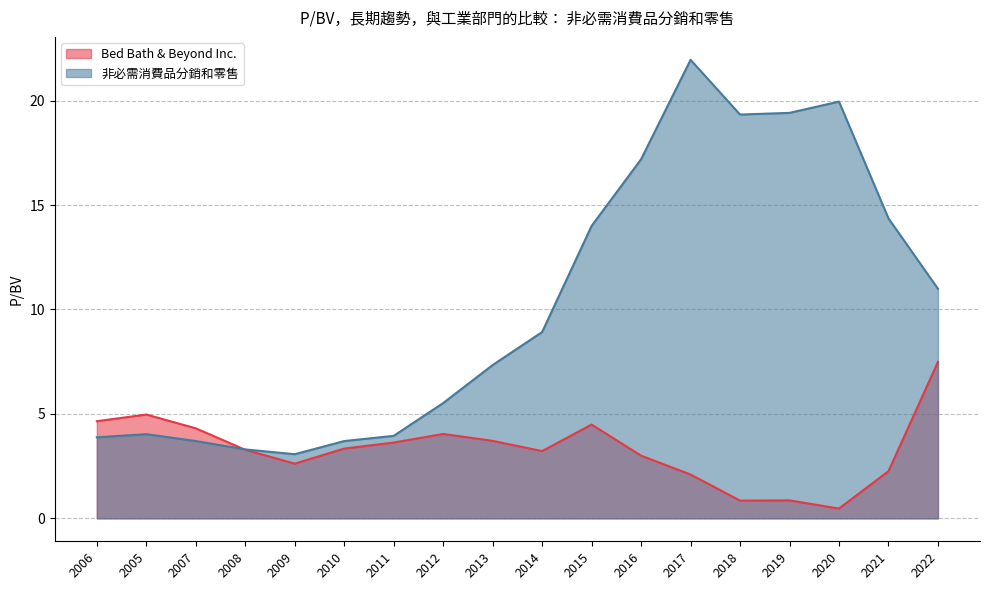

Which series ends up on top after the final intersection of 非必需消費品分銷和零售 and Bed Bath & Beyond Inc.?

非必需消費品分銷和零售